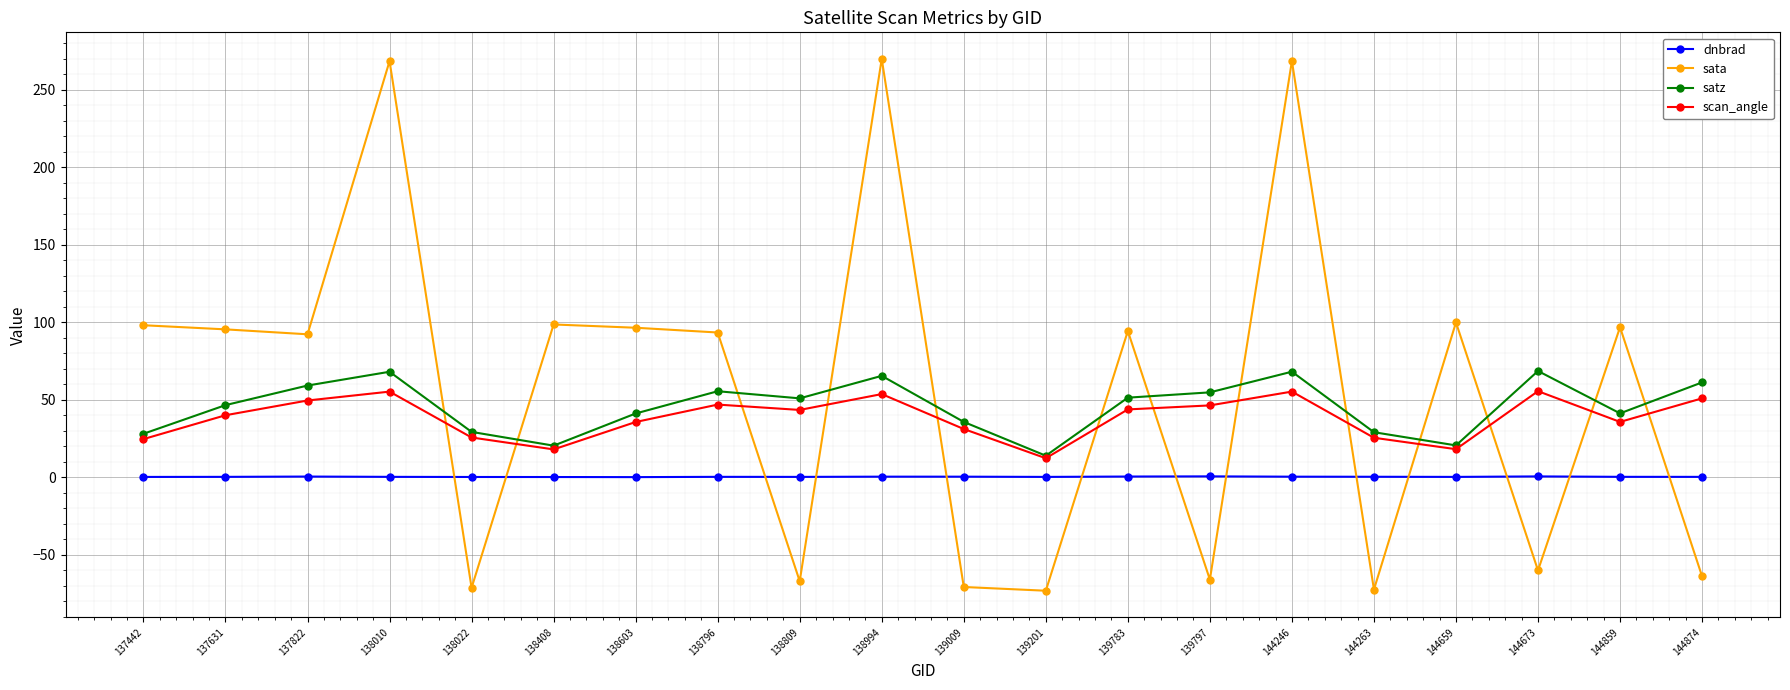

Is the value of dnbrad at 144859 greater than the value of sata at 138603?

No